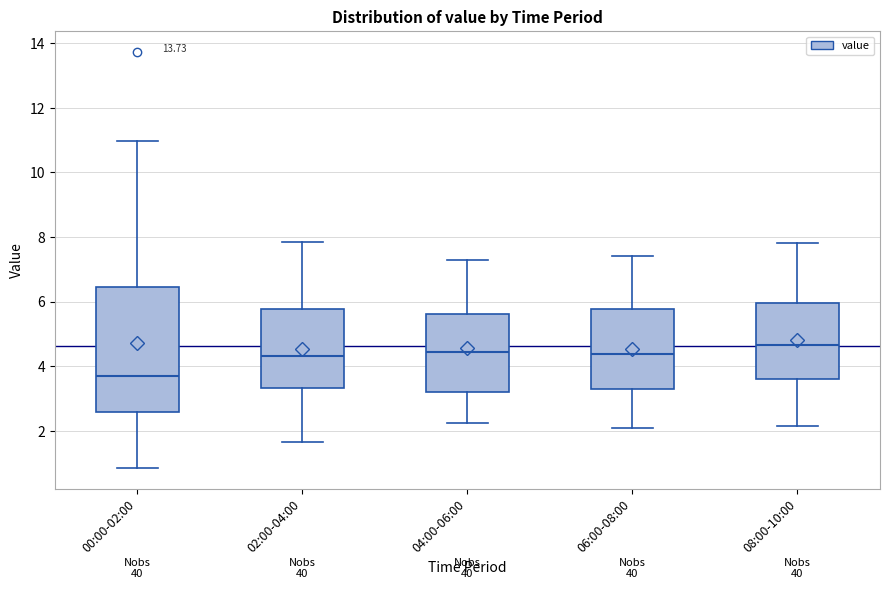

Reading left to right, transcribe this box plot: for each box, give where its median line is, the range the box spans, and where its two whiskers end, as read against the y-axis. The values are not printed on the chart, so give them approximately, as read against the axis.

00:00-02:00: median 3.6, box 2.6 to 6.4, whiskers 0.8 to 11.0
02:00-04:00: median 4.4, box 3.4 to 5.8, whiskers 1.6 to 7.8
04:00-06:00: median 4.4, box 3.2 to 5.6, whiskers 2.2 to 7.4
06:00-08:00: median 4.4, box 3.2 to 5.8, whiskers 2.2 to 7.4
08:00-10:00: median 4.6, box 3.6 to 6.0, whiskers 2.2 to 7.8